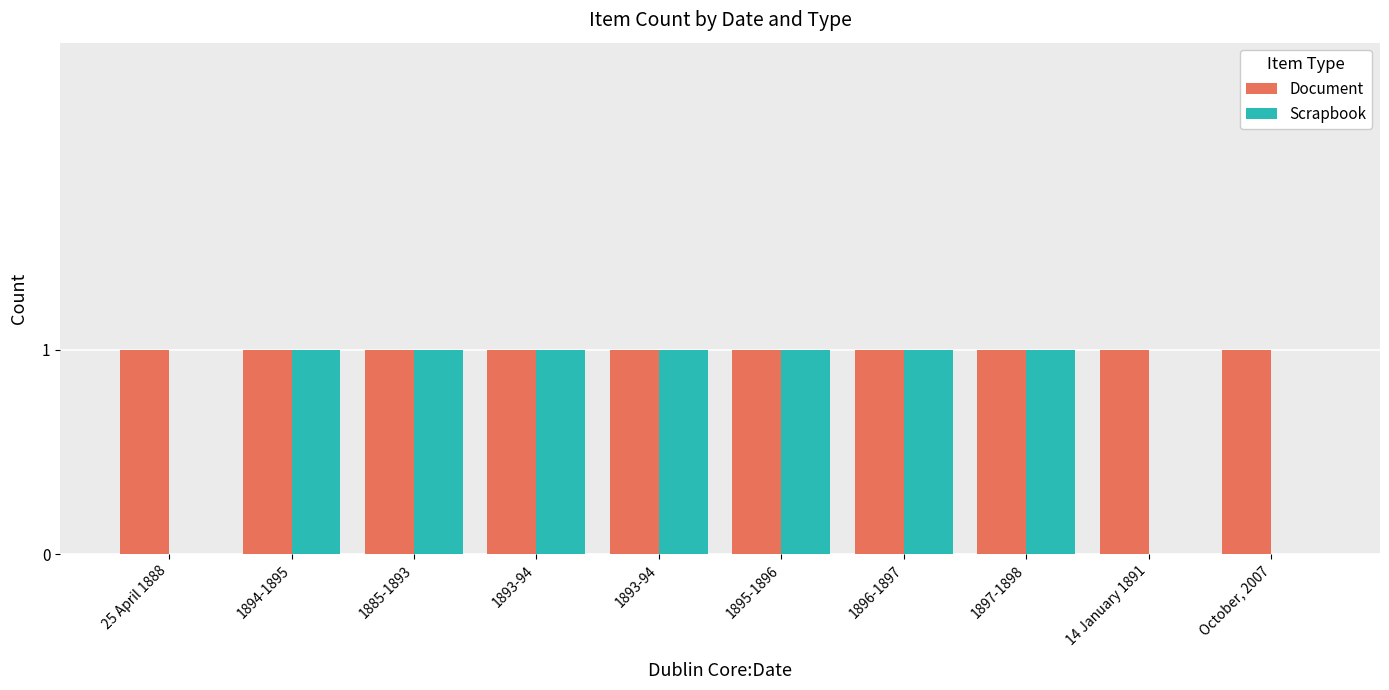

Which series has the largest range (max minus min)?

Scrapbook